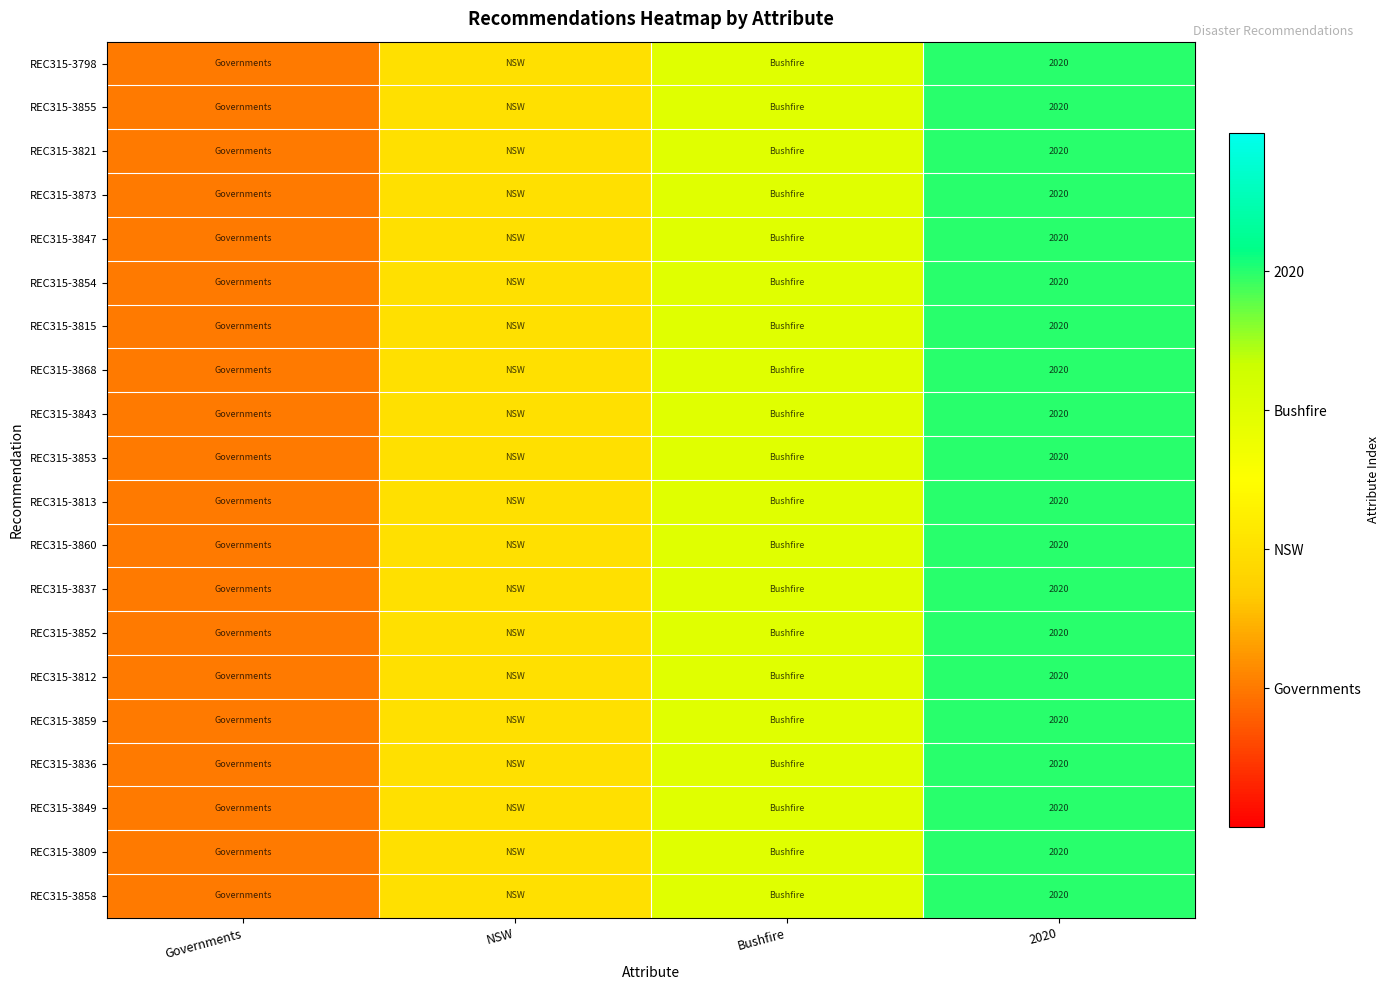

What is the total value across all series at 2020?

40400